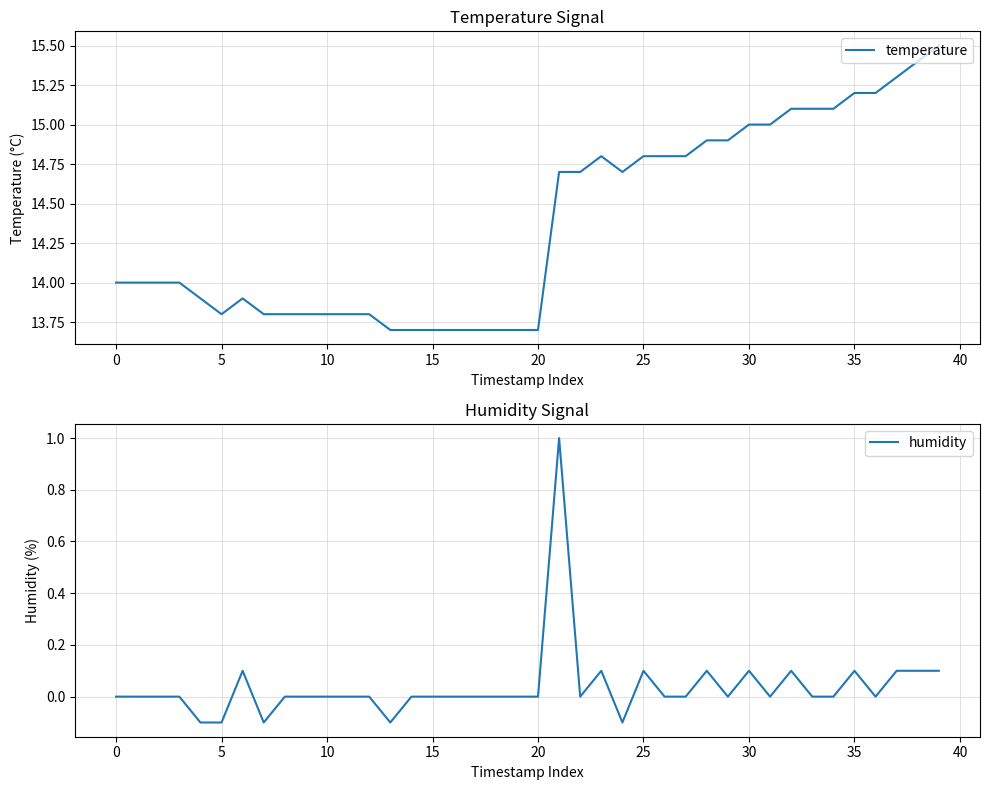

What is the highest value of the temperature series?

15.5